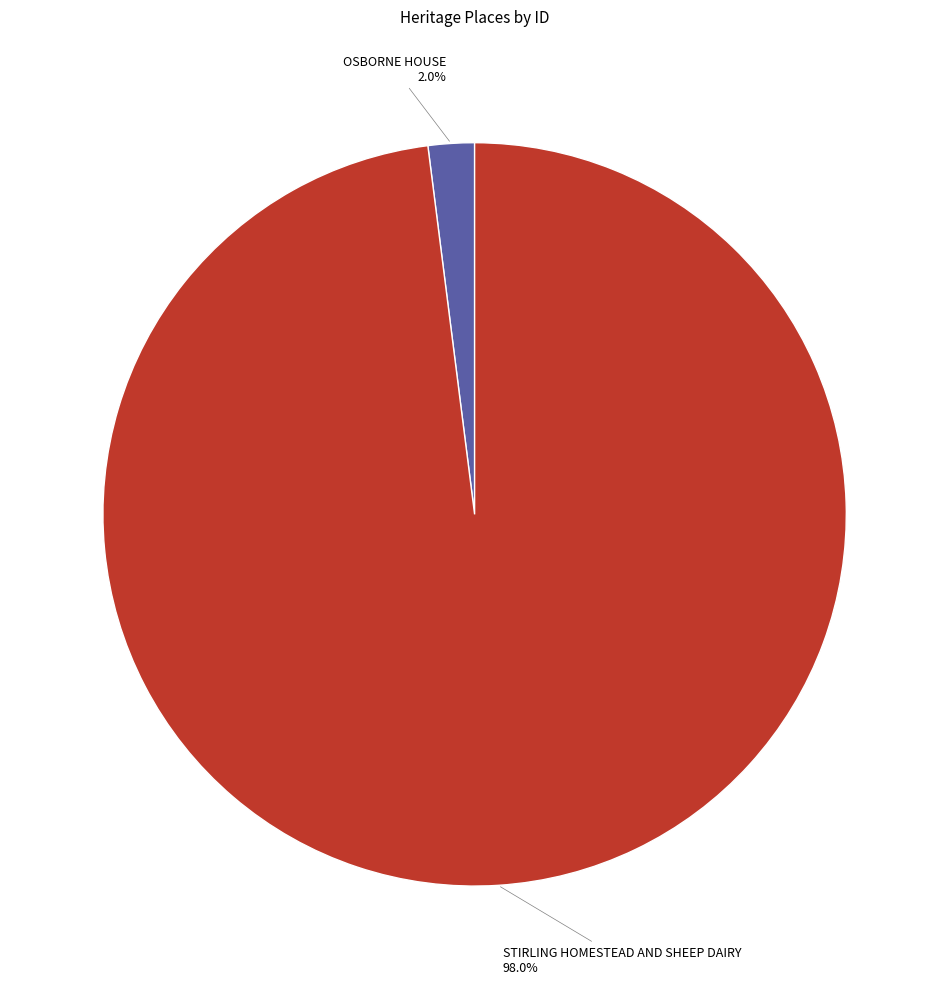

To the nearest percent, what is the difference between the OSBORNE HOUSE and STIRLING HOMESTEAD AND SHEEP DAIRY slice percentages?

96%